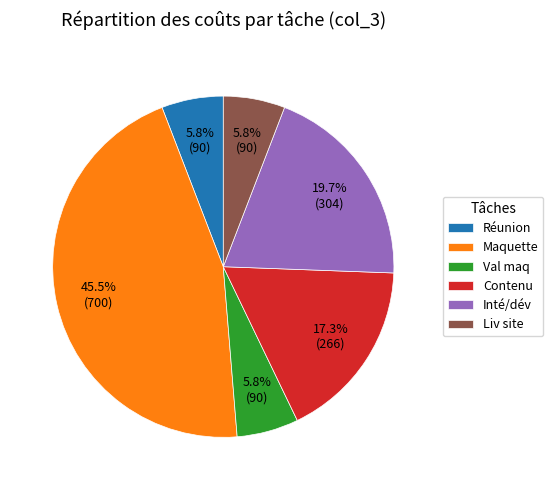

What percentage is NOT represented by Liv site?

94.2%